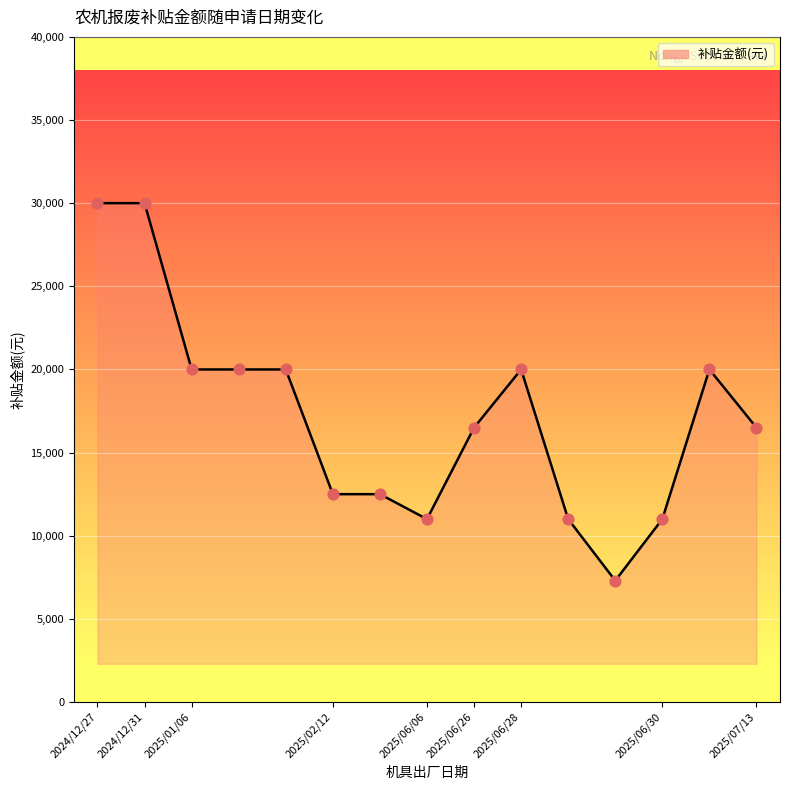

What is the minimum value shown in the chart?

7300